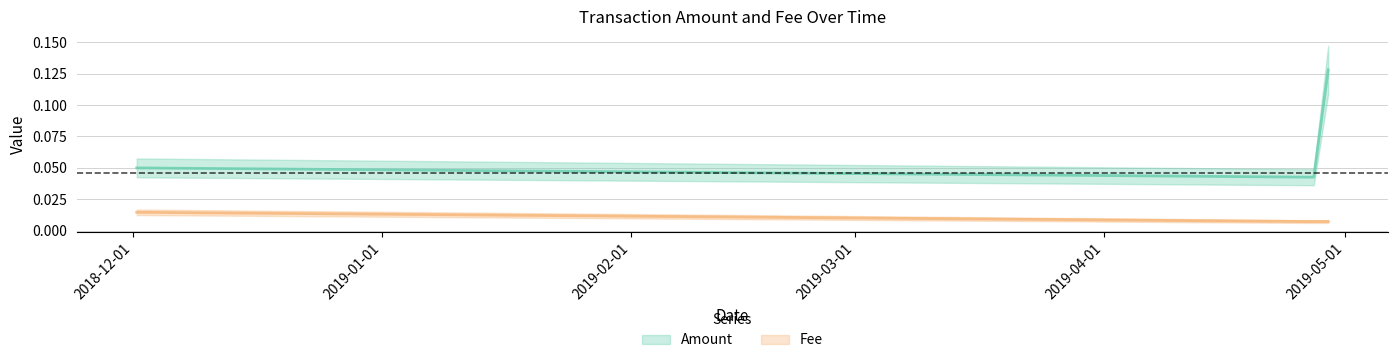

Reading left to right, list all the values displayed in this chart.

Amount: 0.1	0.0	0.0	0.1
Fee: 0.0	0.0	0.0	0.0